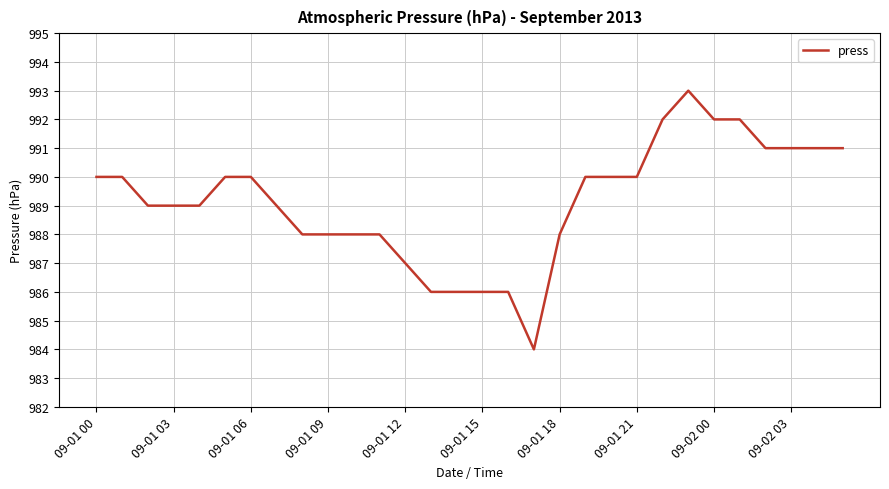

What is the difference between the maximum and minimum values?

9